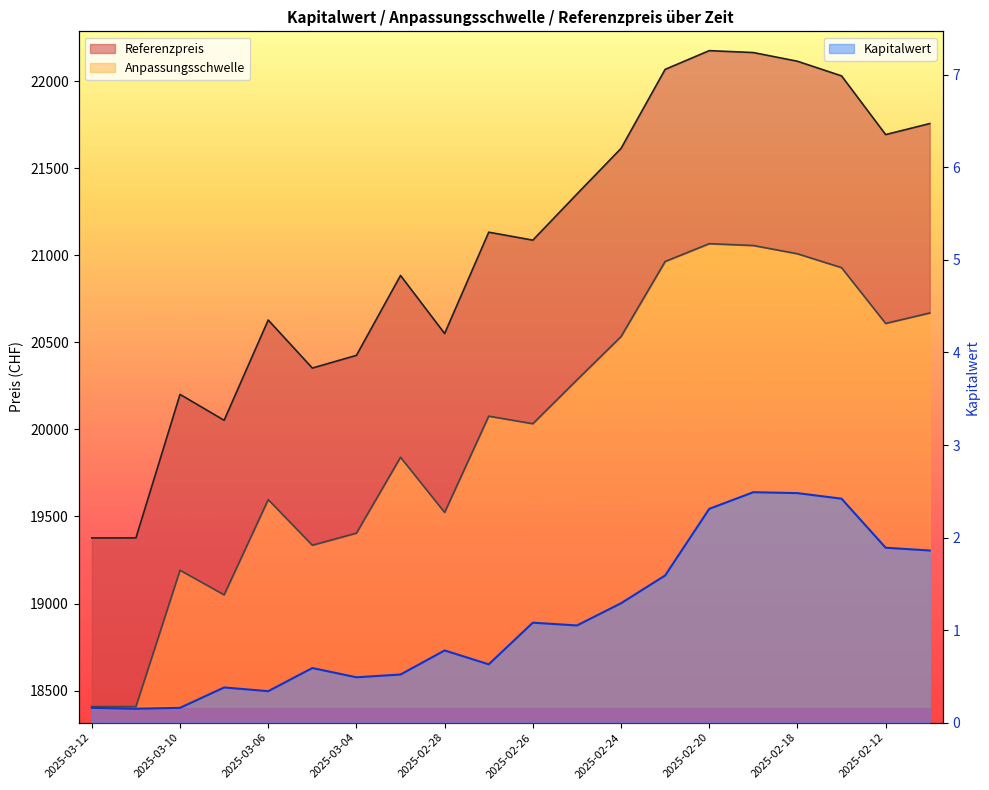

How many interior local peaks does the Kapitalwert series have?

5